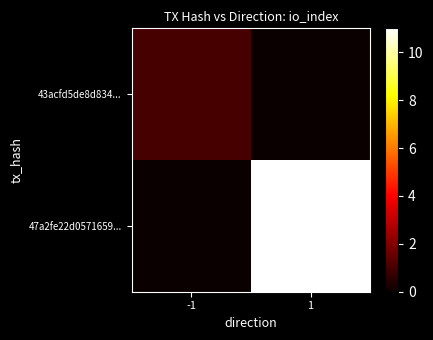

Which category has the highest value across all series?

1